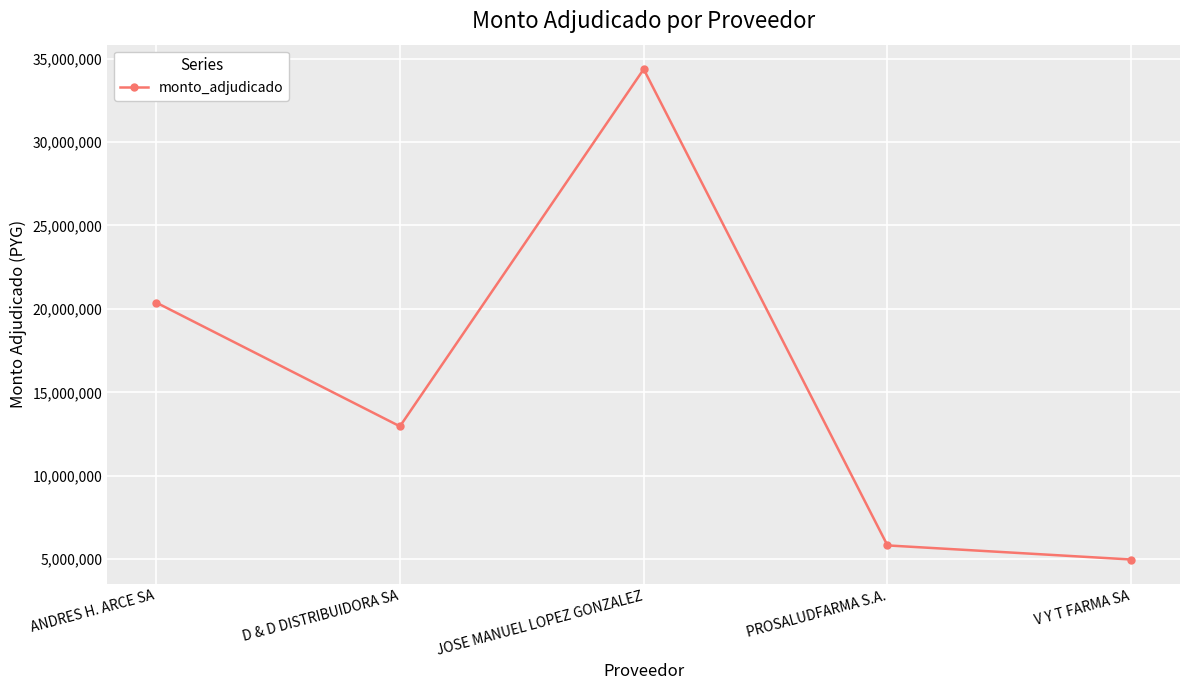

What is the label of the 4th point from the right?

D & D DISTRIBUIDORA SA